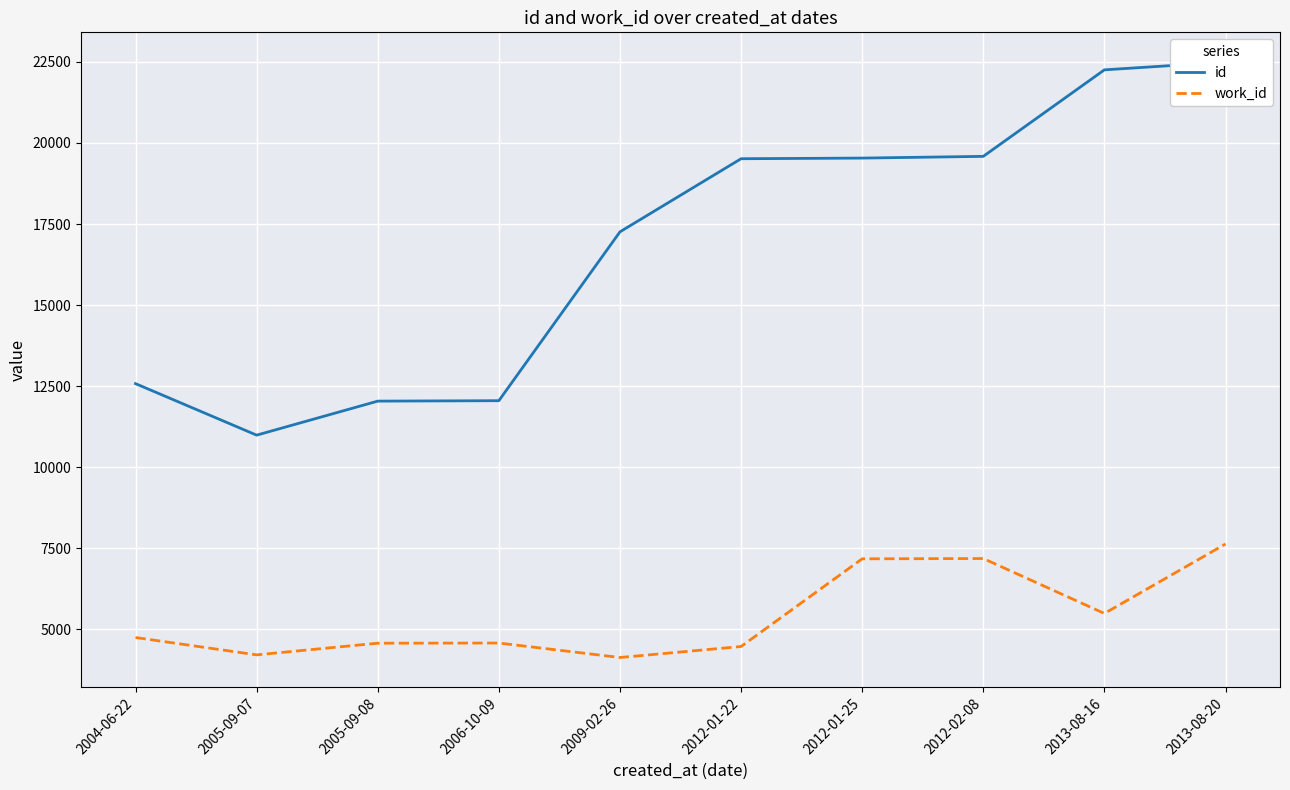

Which label corresponds to the smallest value in the chart?

2009-02-26